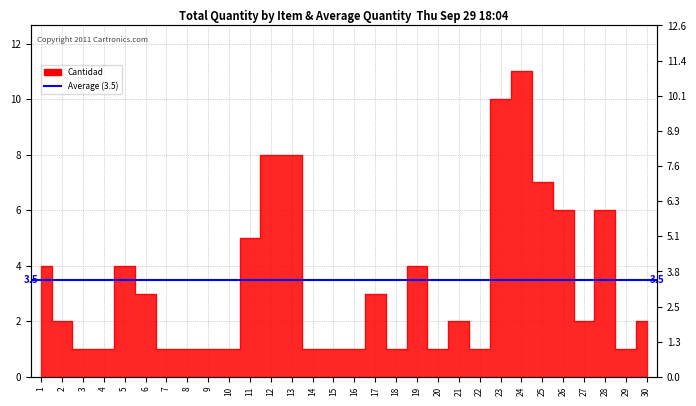

What is the smallest value displayed?

1